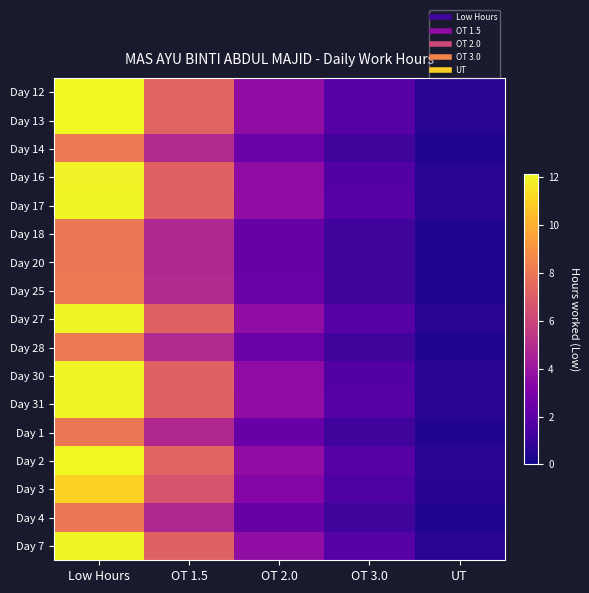

Reading right to left, transcribe all the data shown in this chart.

Day 12: UT=0.6	OT 3.0=1.8	OT 2.0=3.6	OT 1.5=7.3	Low Hours=12.1
Day 13: UT=0.6	OT 3.0=1.8	OT 2.0=3.6	OT 1.5=7.3	Low Hours=12.1
Day 14: UT=0.4	OT 3.0=1.2	OT 2.0=2.4	OT 1.5=4.9	Low Hours=8.1
Day 16: UT=0.6	OT 3.0=1.8	OT 2.0=3.6	OT 1.5=7.2	Low Hours=12.0
Day 17: UT=0.6	OT 3.0=1.8	OT 2.0=3.6	OT 1.5=7.3	Low Hours=12.1
Day 18: UT=0.4	OT 3.0=1.2	OT 2.0=2.4	OT 1.5=4.8	Low Hours=8.0
Day 20: UT=0.4	OT 3.0=1.2	OT 2.0=2.4	OT 1.5=4.8	Low Hours=8.0
Day 25: UT=0.4	OT 3.0=1.2	OT 2.0=2.4	OT 1.5=4.9	Low Hours=8.1
Day 27: UT=0.6	OT 3.0=1.8	OT 2.0=3.6	OT 1.5=7.2	Low Hours=12.1
Day 28: UT=0.4	OT 3.0=1.2	OT 2.0=2.4	OT 1.5=4.9	Low Hours=8.1
Day 30: UT=0.6	OT 3.0=1.8	OT 2.0=3.6	OT 1.5=7.2	Low Hours=12.0
Day 31: UT=0.6	OT 3.0=1.8	OT 2.0=3.6	OT 1.5=7.2	Low Hours=12.1
Day 1: UT=0.4	OT 3.0=1.2	OT 2.0=2.4	OT 1.5=4.8	Low Hours=8.0
Day 2: UT=0.6	OT 3.0=1.8	OT 2.0=3.6	OT 1.5=7.3	Low Hours=12.1
Day 3: UT=0.6	OT 3.0=1.7	OT 2.0=3.3	OT 1.5=6.6	Low Hours=11.0
Day 4: UT=0.4	OT 3.0=1.2	OT 2.0=2.4	OT 1.5=4.8	Low Hours=8.0
Day 7: UT=0.6	OT 3.0=1.8	OT 2.0=3.6	OT 1.5=7.2	Low Hours=12.1